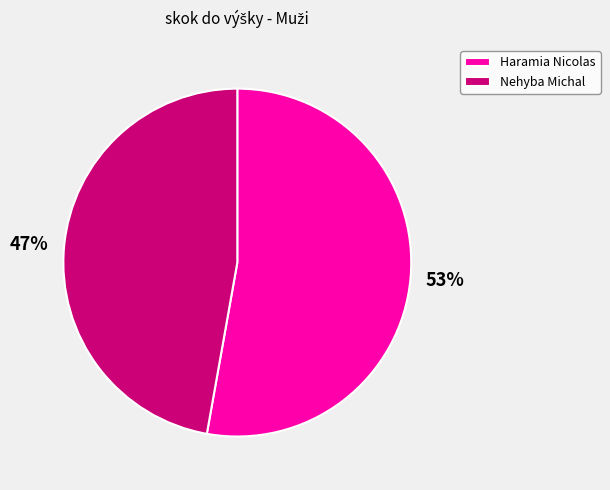

Is it true that Nehyba Michal is 56% of the pie?

False